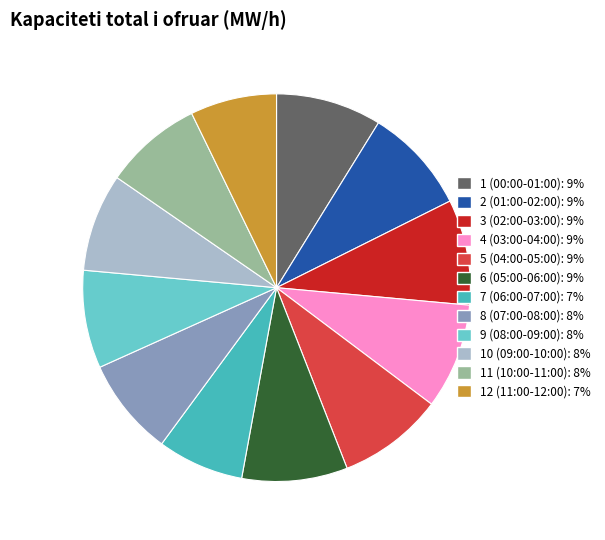

What is the ratio of the value at 10 (09:00-10:00) to the value at 7 (06:00-07:00)?

1.1